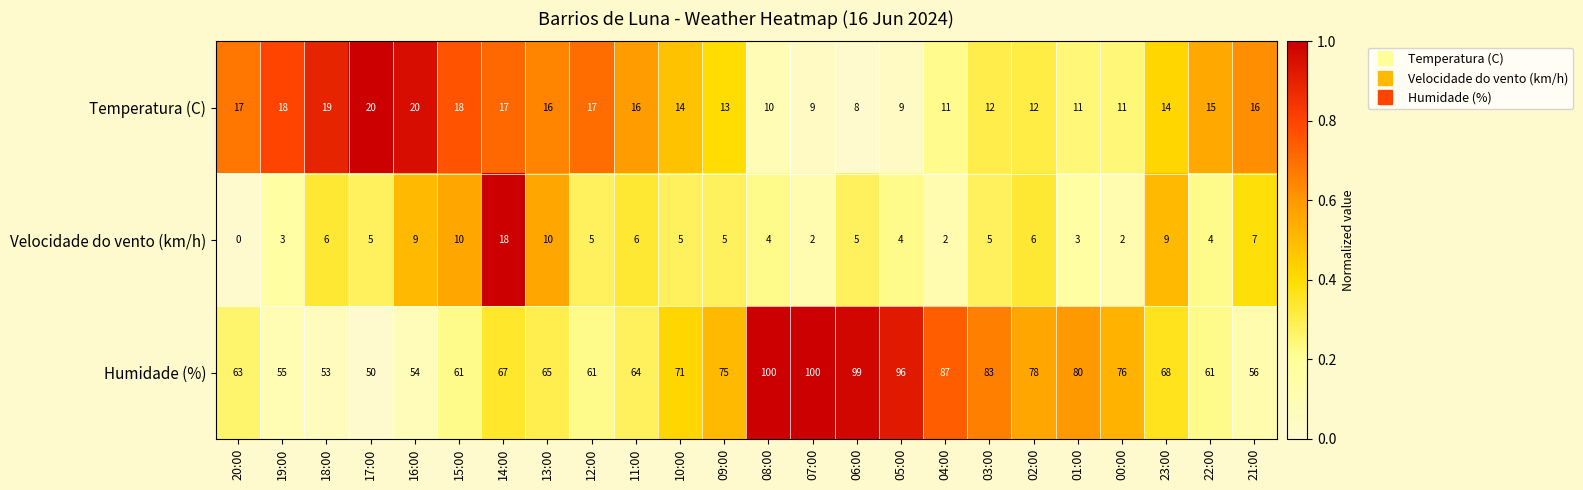

What is the highest value of the Humidade (%) series?

100